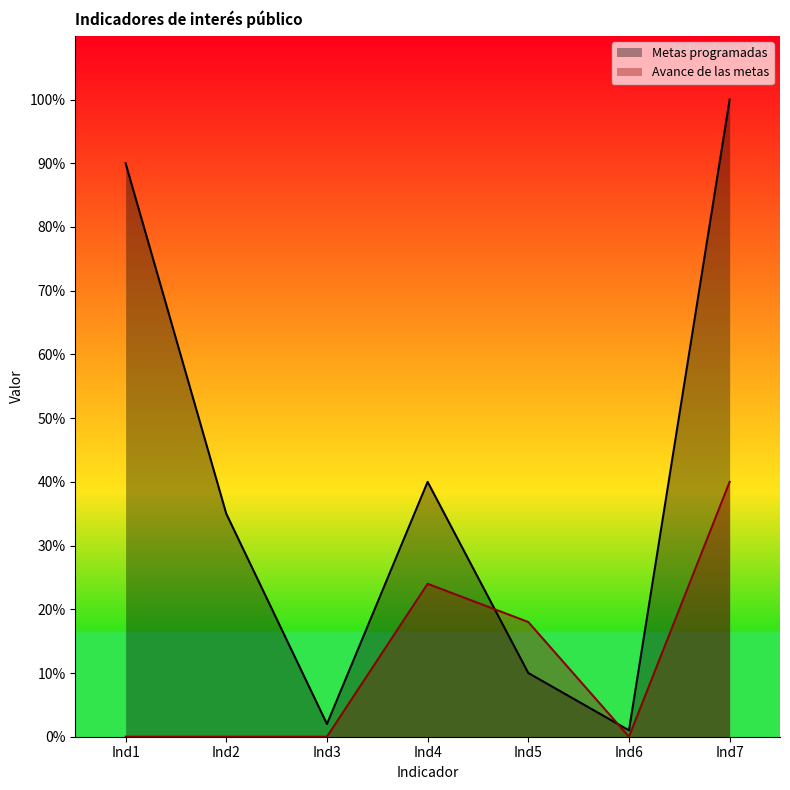

At how many categories does at least one series exceed 98?

1